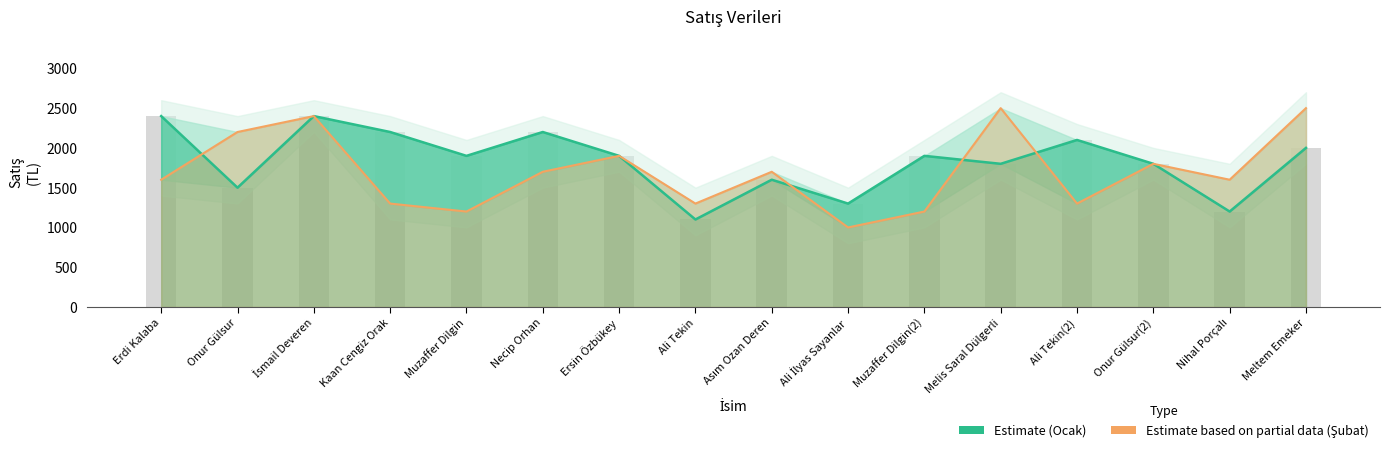

Which category has the lowest value across all series?

Ali İlyas Sayanlar